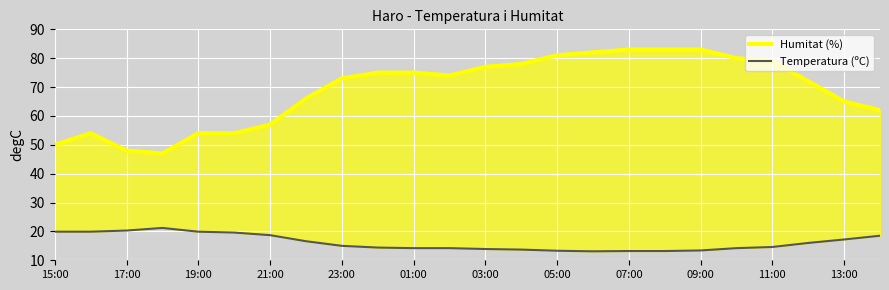

At 09:00, list the series in order from smallest to largest.

Temperatura (ºC), Humitat (%)